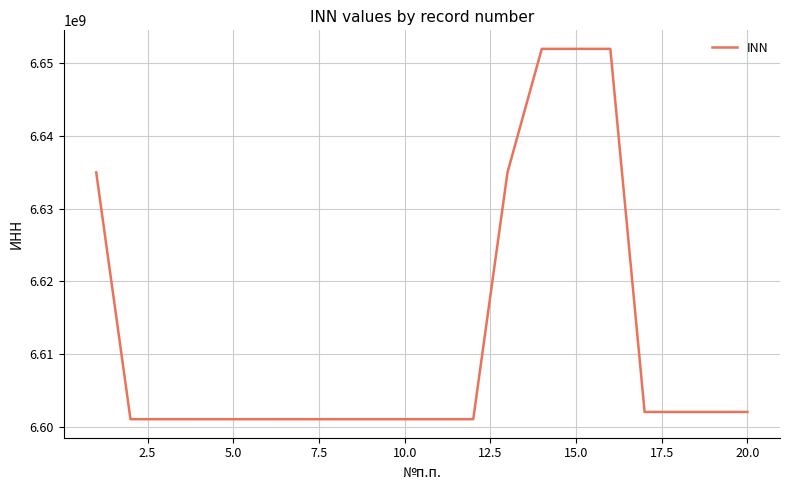

What is the greatest value displayed?

6652011180